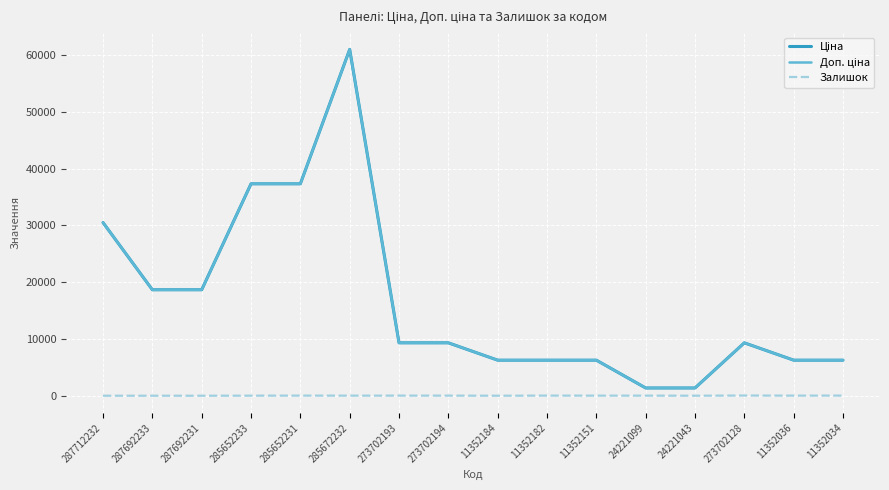

Which label corresponds to the largest value in the chart?

285672232